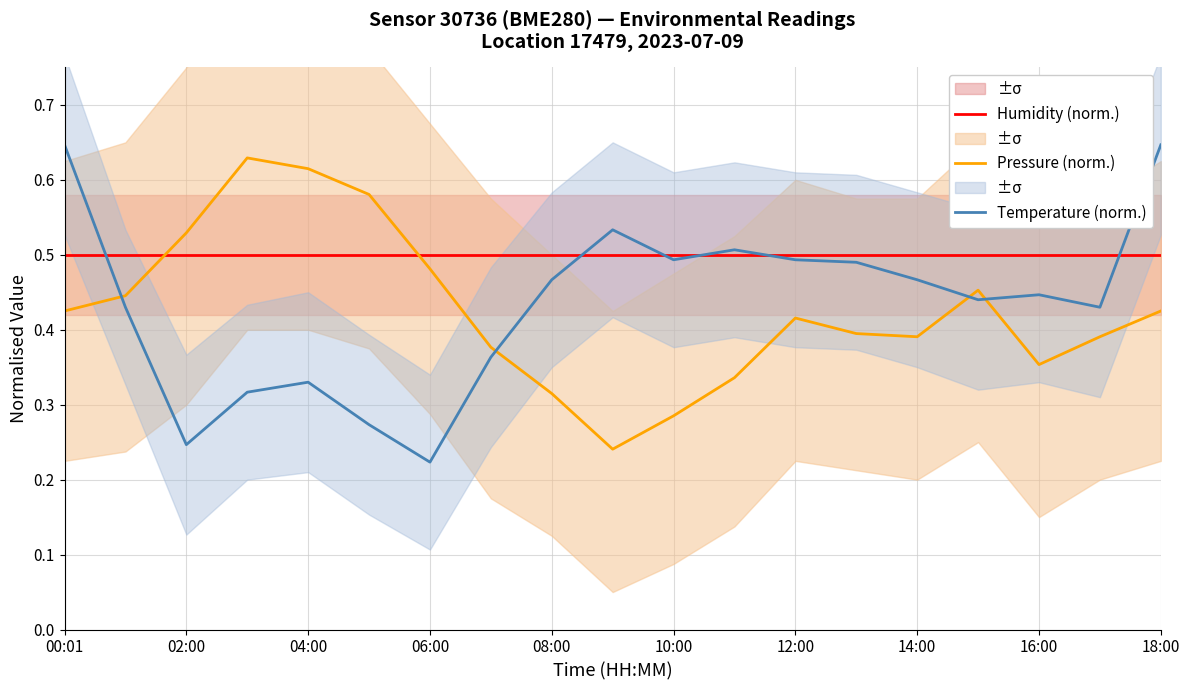

Which series has the largest total across all categories?

Humidity (norm.)